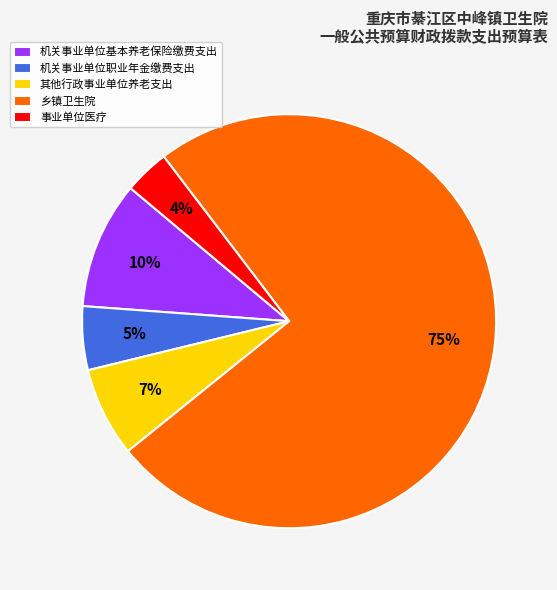

What percentage is the 其他行政事业单位养老支出 slice, to the nearest percent?

7%